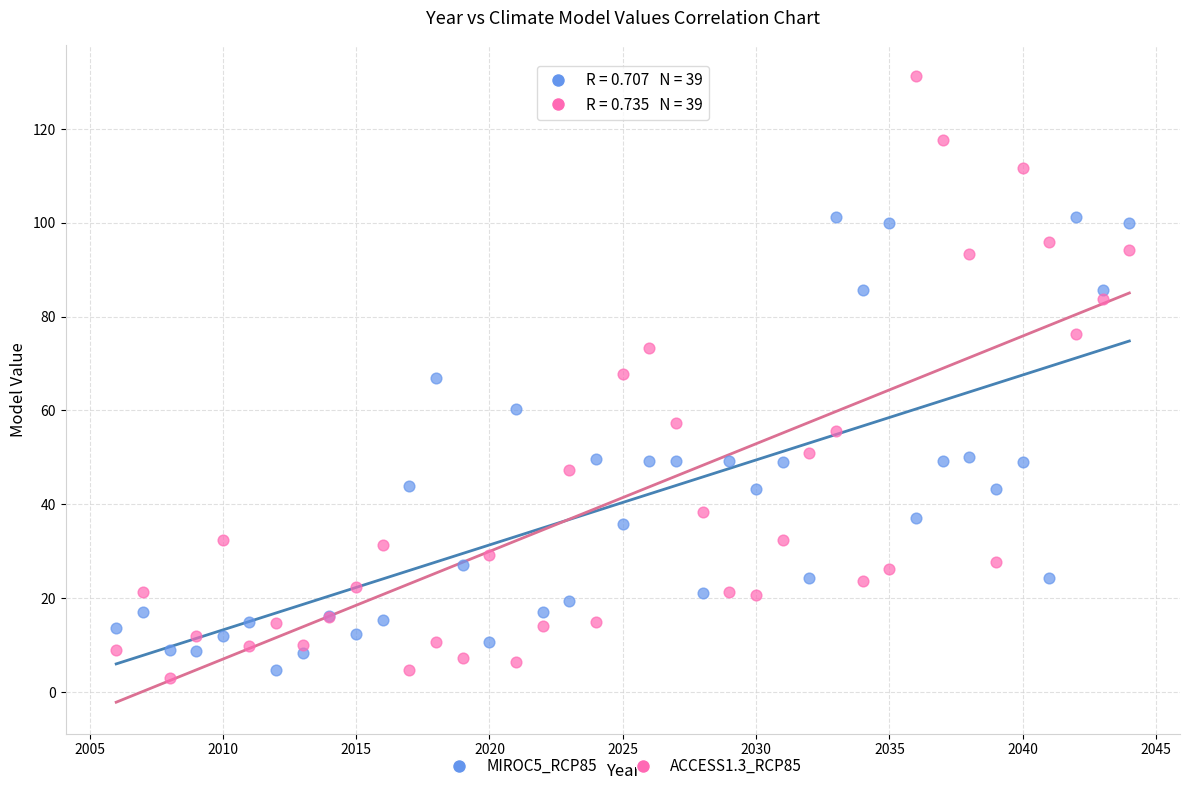

What are all the series names shown in the legend?

MIROC5_RCP85, ACCESS1.3_RCP85